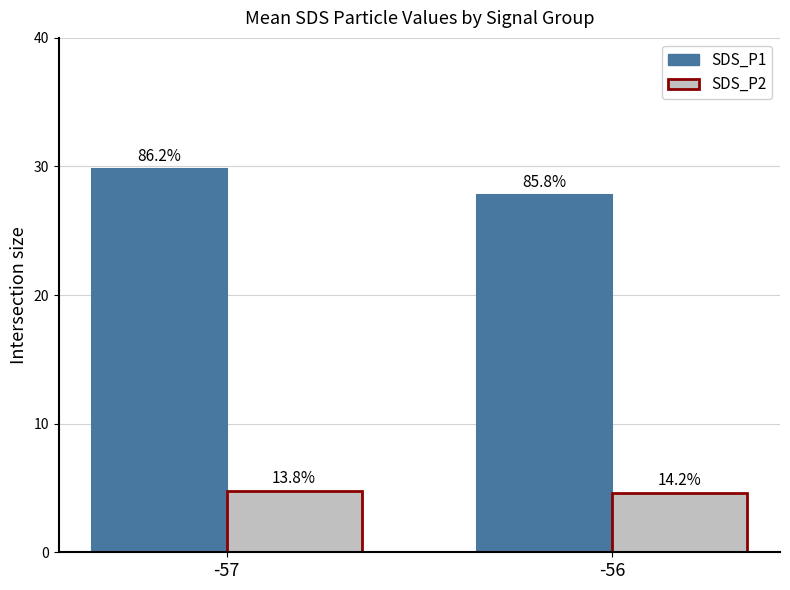

What are all the series names shown in the legend?

SDS_P1, SDS_P2